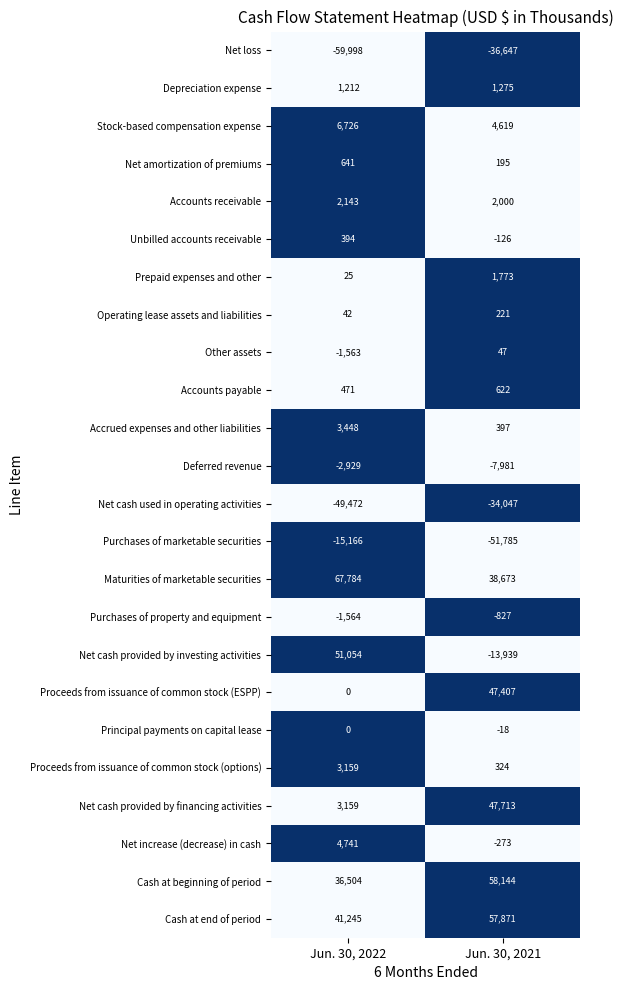

Which series changed the most between Jun. 30, 2022 and Jun. 30, 2021?

Net cash provided by investing activities